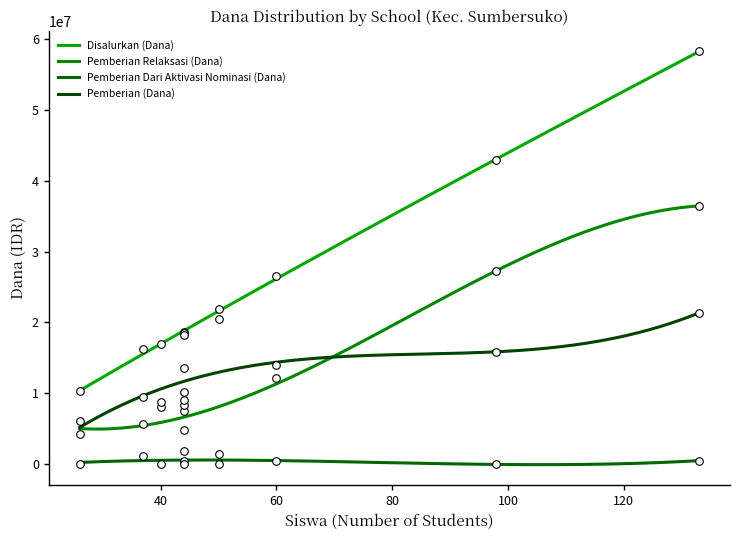

Which series contains the highest Y value?

Disalurkan (Dana)